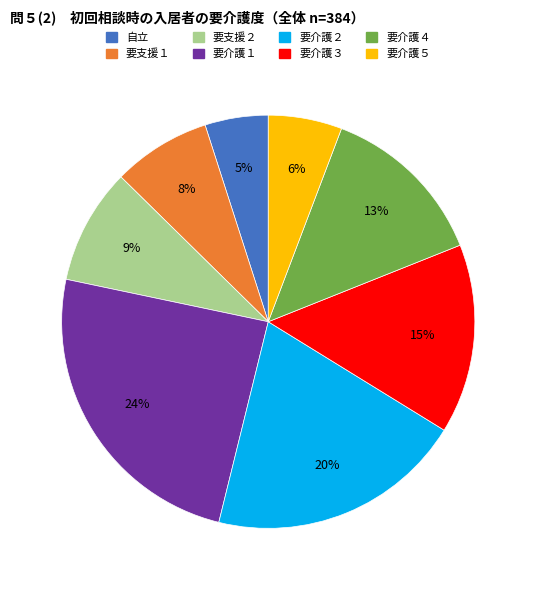

Rank the categories by value from highest to lowest.

要介護１, 要介護２, 要介護３, 要介護４, 要支援２, 要支援１, 要介護５, 自立